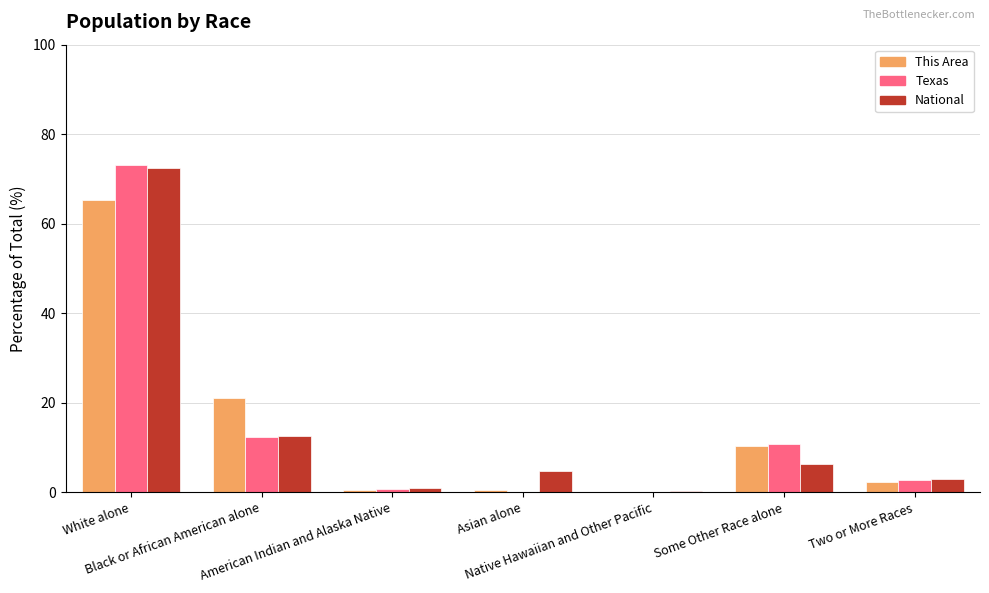

What is the sum of all National values?

100.0